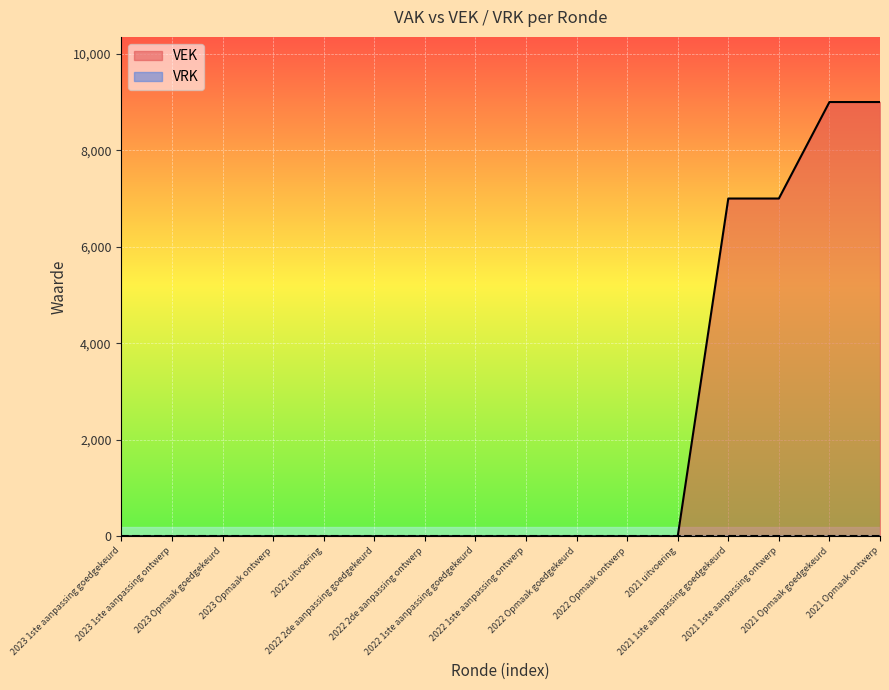

What is the label of the 16th point from the right?

2023 1ste aanpassing goedgekeurd